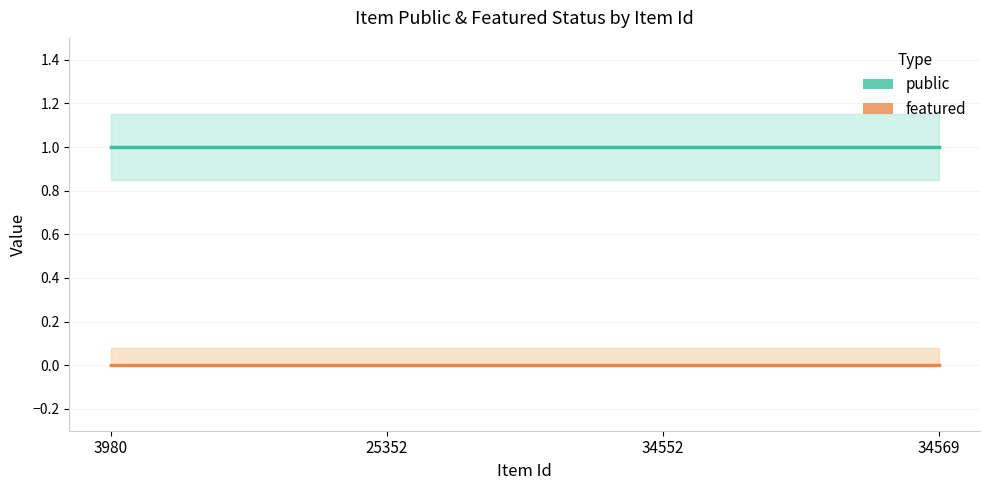

True or false: public and featured cross at least once.

False